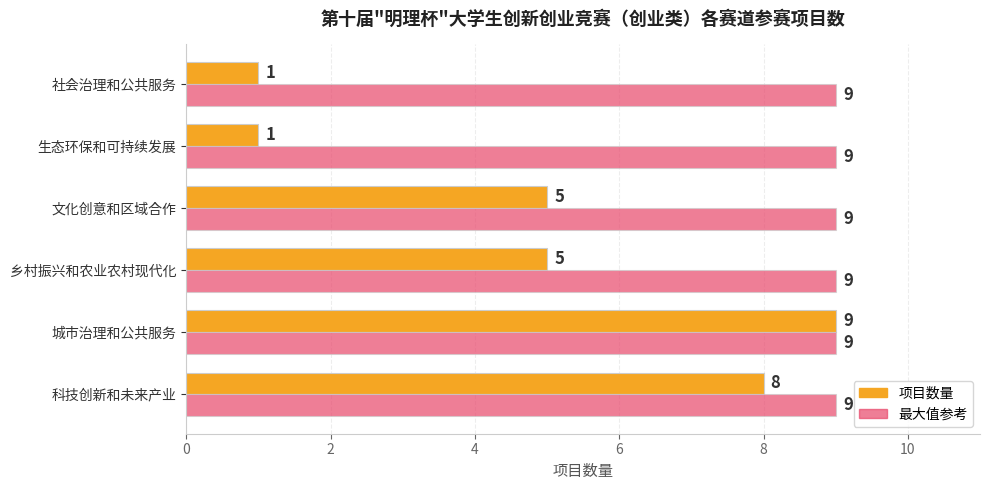

What is the sum of all 最大值参考 values?

54